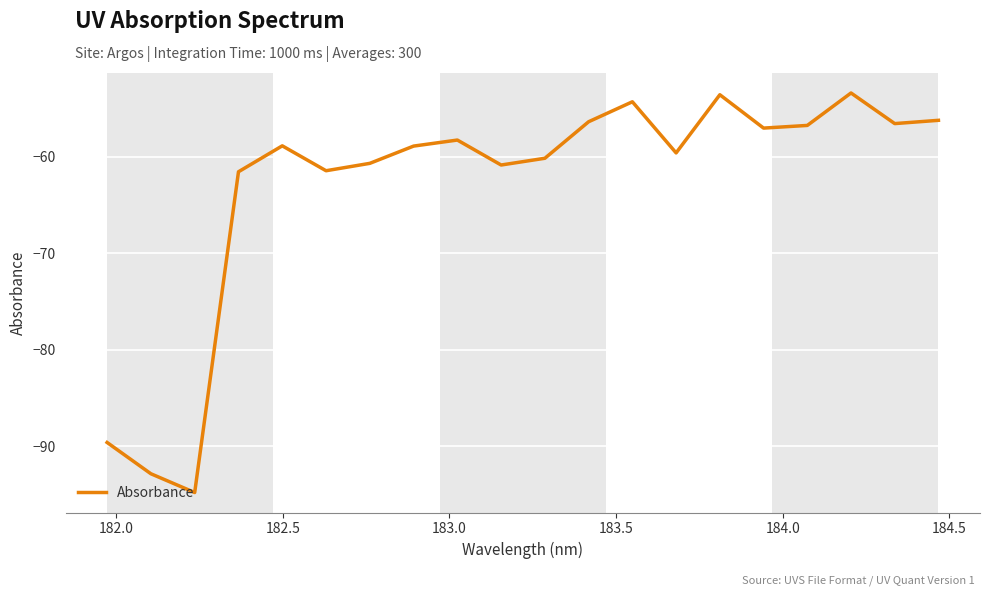

What is the maximum value shown in the chart?

-53.4